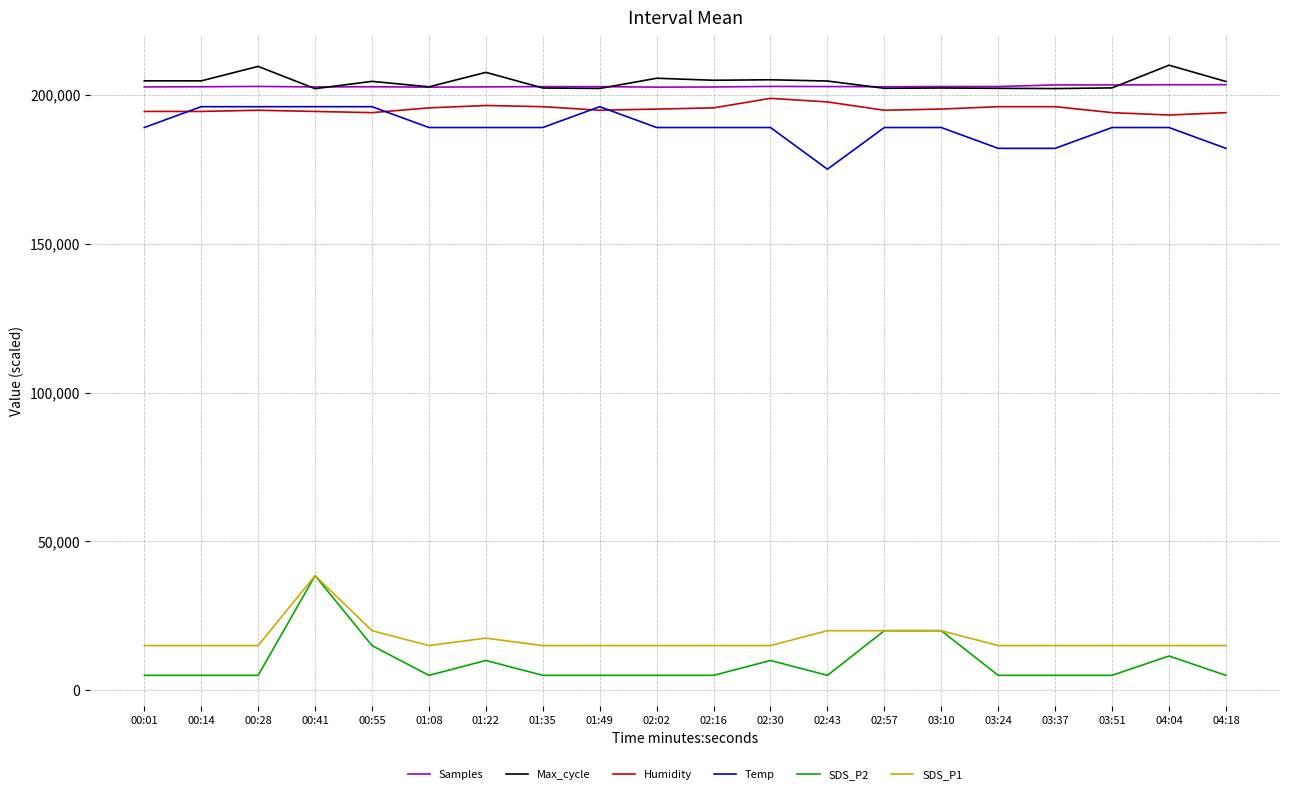

True or false: Samples and Temp cross at least once.

False